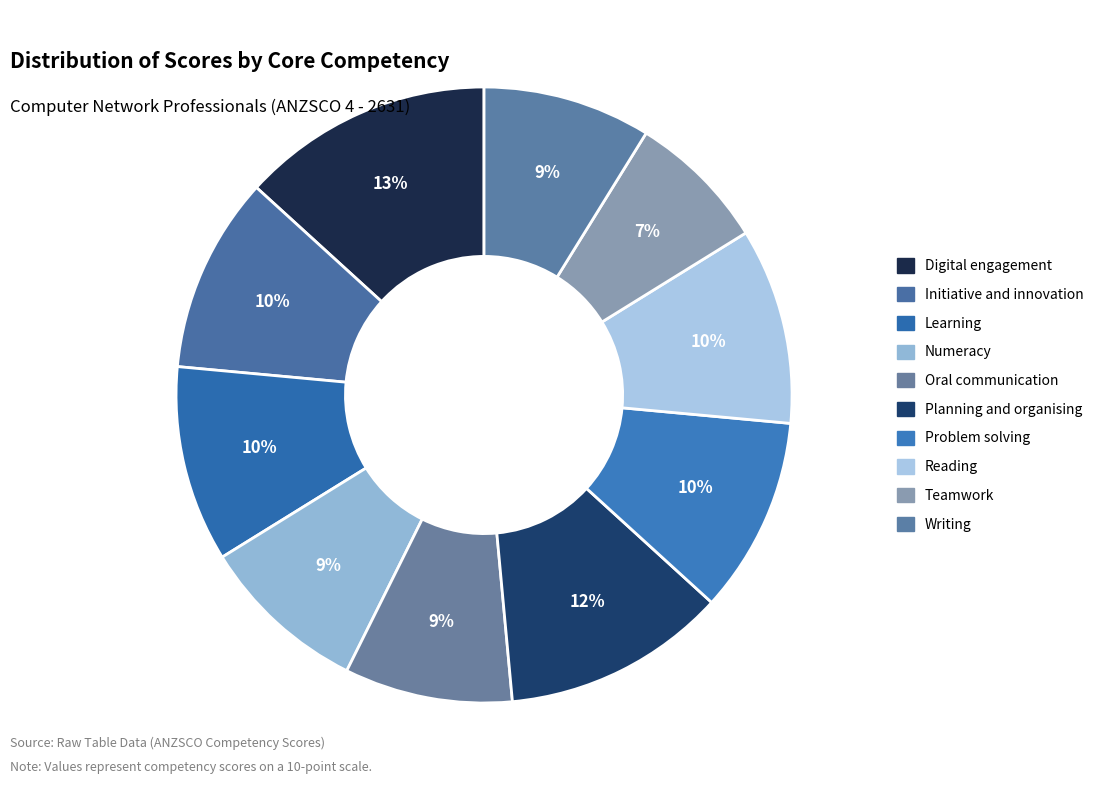

To the nearest percent, what is the difference between the Digital engagement and Writing slice percentages?

4%